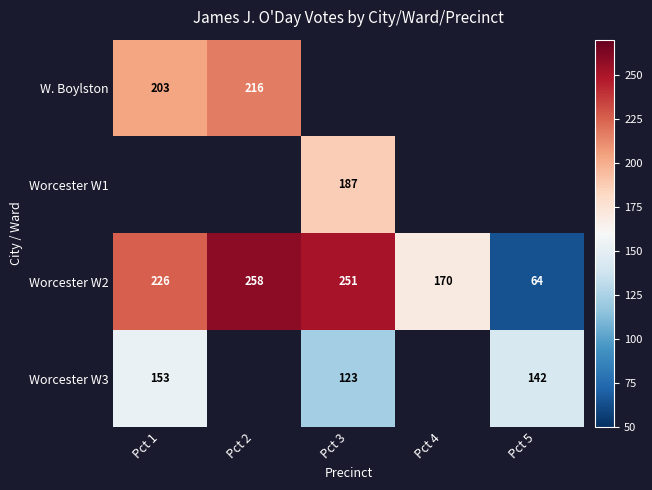

Rank the categories by Worcester W2 value from highest to lowest.

Pct 2, Pct 3, Pct 1, Pct 4, Pct 5